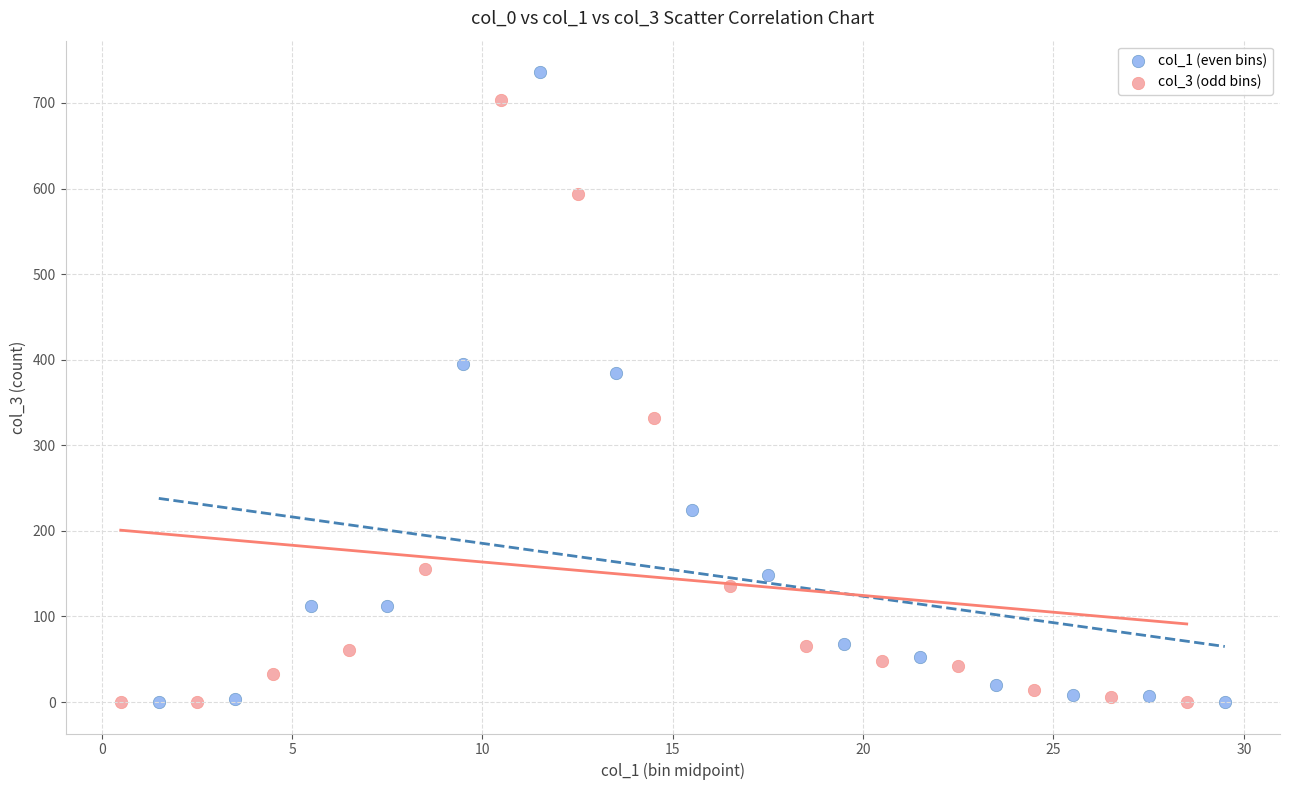

What are all the series names shown in the legend?

col_1 (even bins), col_3 (odd bins)